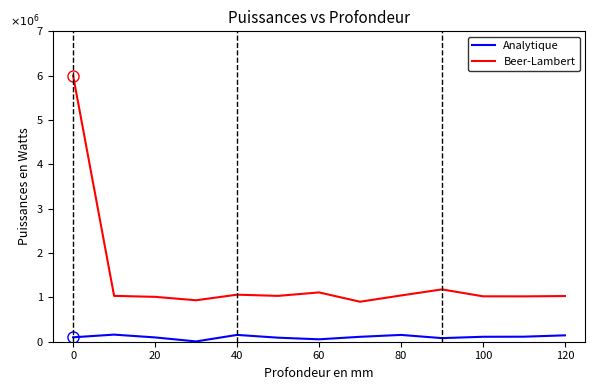

True or false: Beer-Lambert and Analytique cross at least once.

False